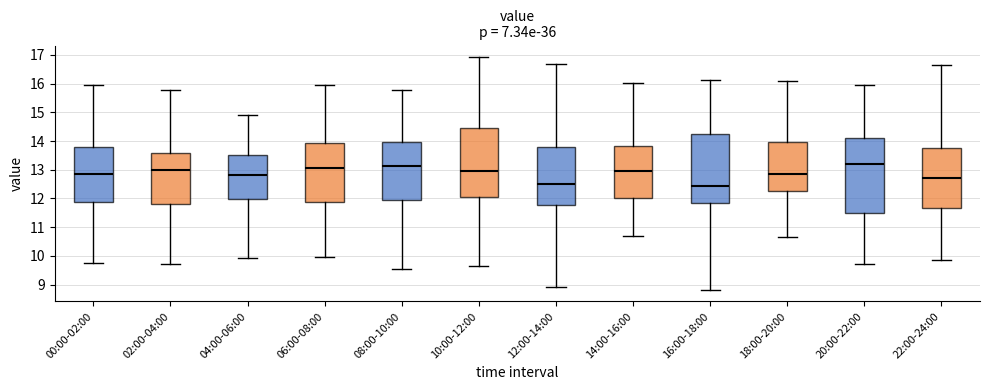

Comparing the boxes themselves (not the whiskers), which one is the tallest?

20:00-22:00